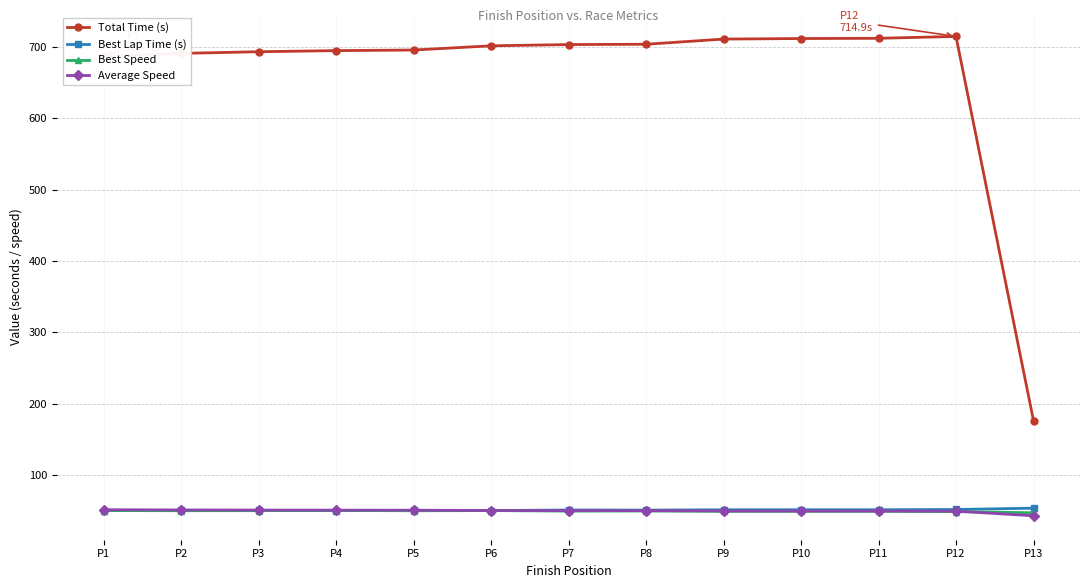

What is the difference between the Best Lap Time (s) values at P3 and P13?

3.2